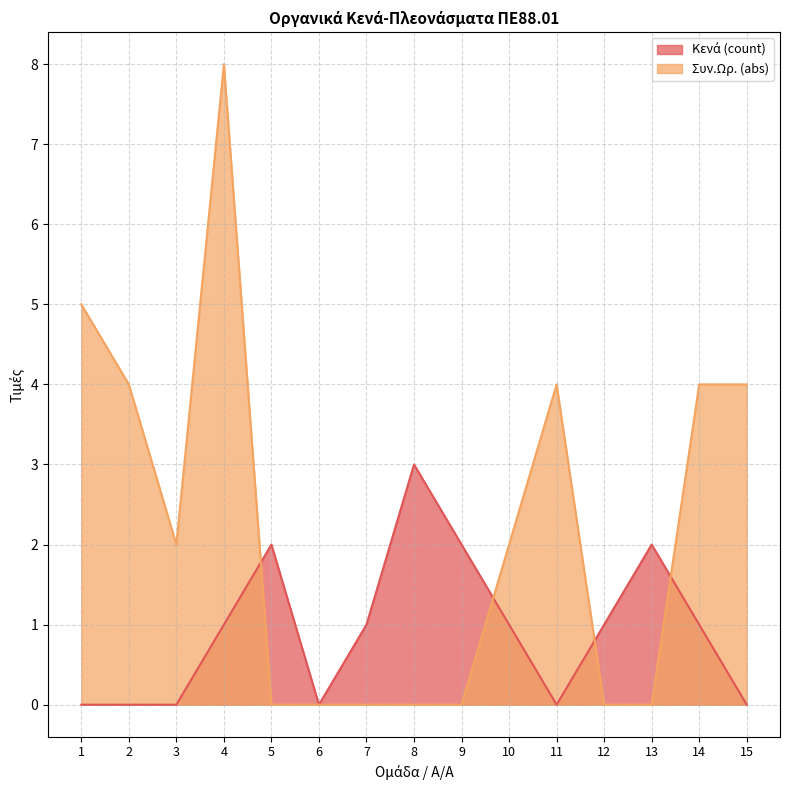

At which category does Κενά (count) reach its first local valley?

6